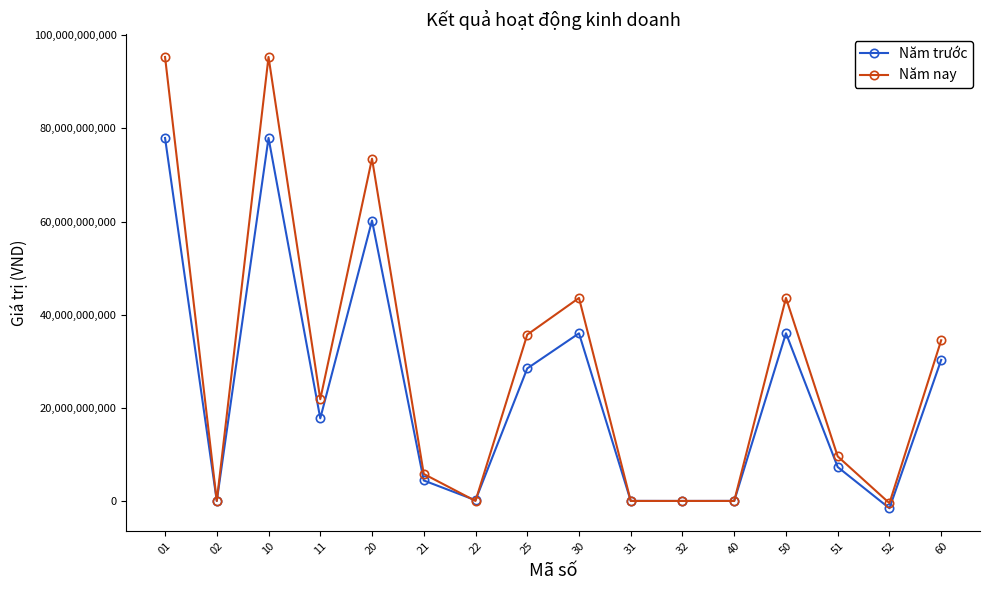

At which label does Năm trước reach its minimum?

52